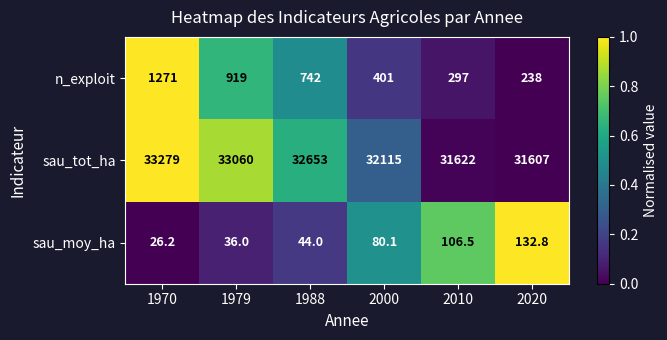

Rank the categories by sau_moy_ha value from highest to lowest.

2020, 2010, 2000, 1988, 1979, 1970